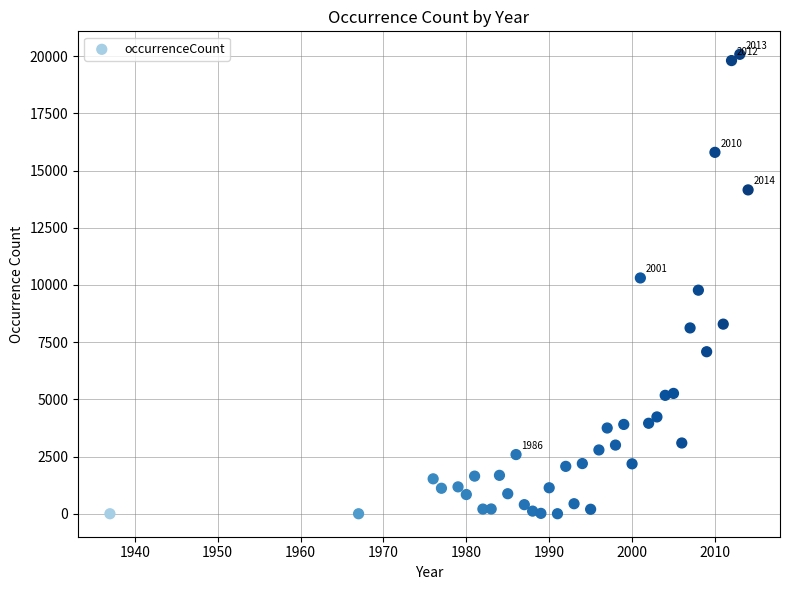

What is the range of Y values (max minus min)?

20077